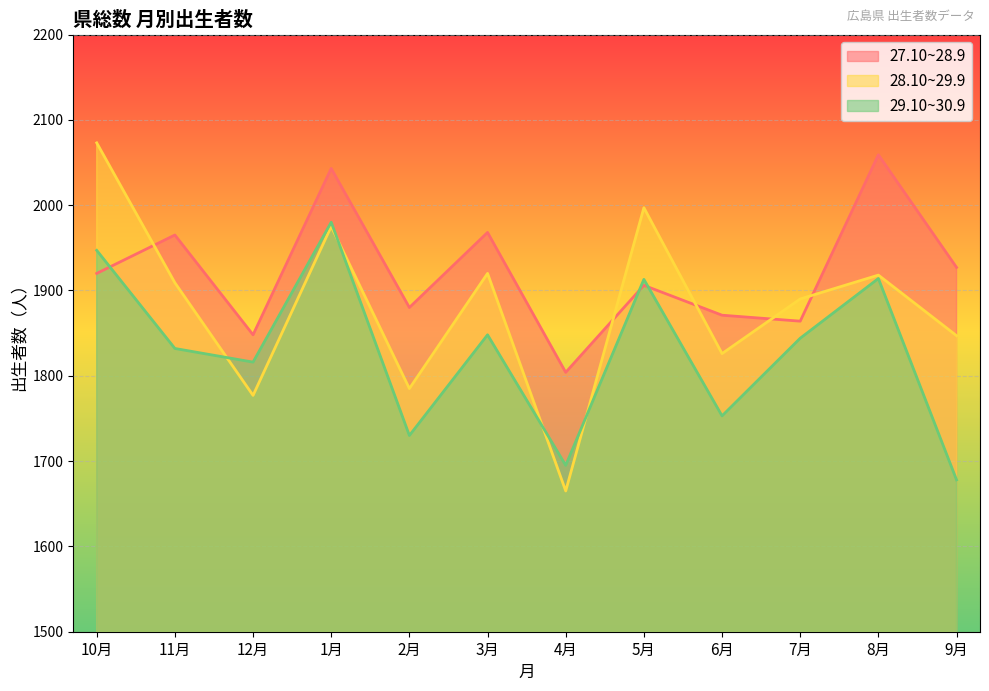

At which category does 27.10~28.9 reach its first local valley?

12月